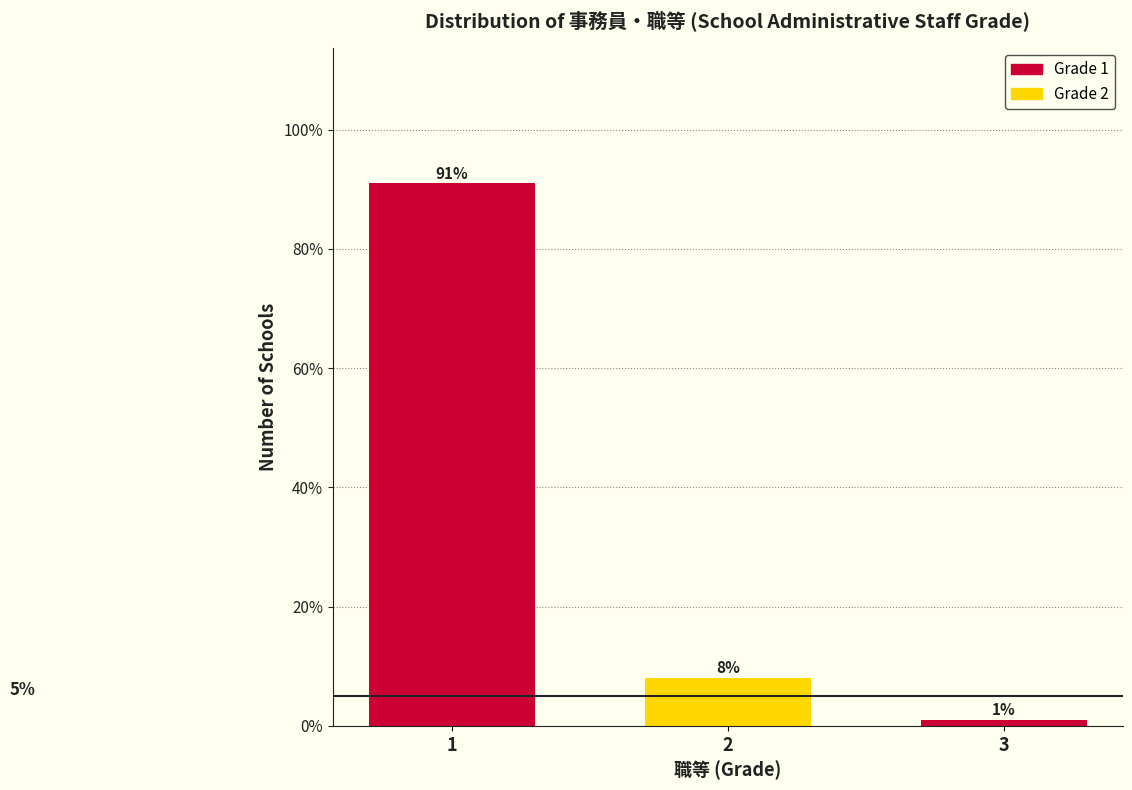

Reading left to right, what are all the values shown in this chart?

1=91	2=8	3=1